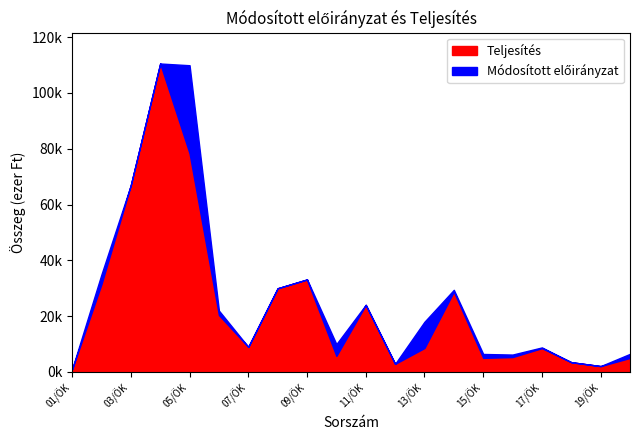

True or false: Teljesítés and Módosított előirányzat intersect in this chart.

False